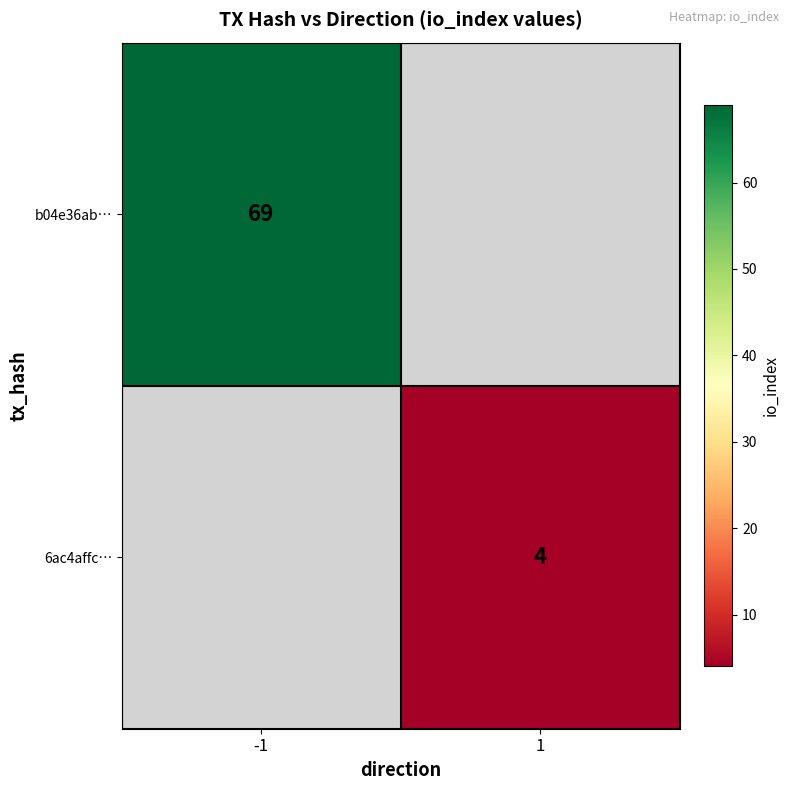

Count the number of data series in this chart.

2